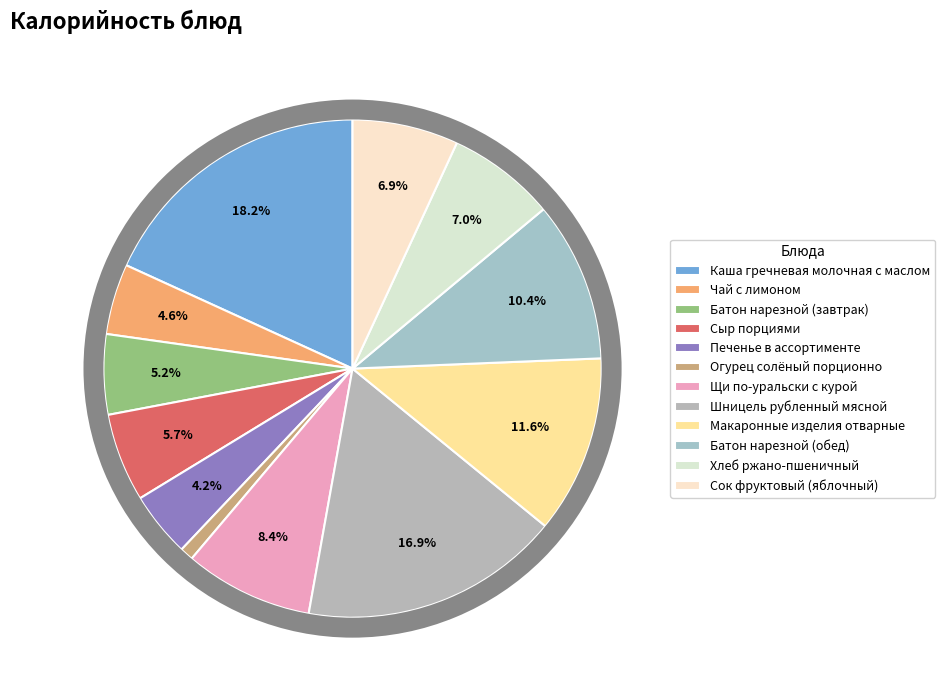

To the nearest percent, what is the combined percentage of Огурец солёный порционно and Щи по-уральски с курой?

9%